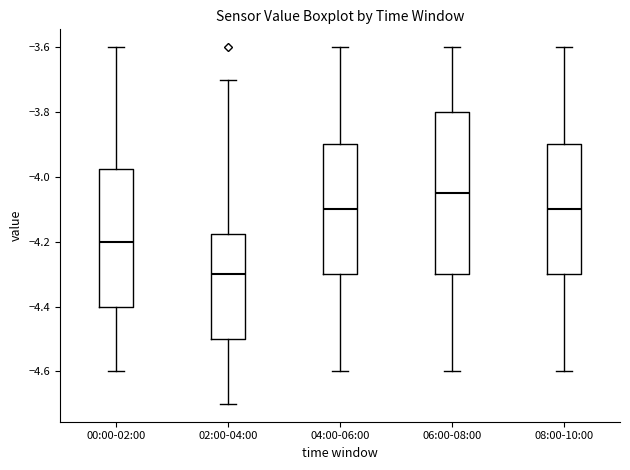

Reading left to right, read every box against the y-axis: the position of its median line, the range the box covers, and the ends of its whiskers. The values are not printed on the chart, so give them approximately, as read against the axis.

00:00-02:00: median -4.20, box -4.40 to -3.98, whiskers -4.60 to -3.60
02:00-04:00: median -4.30, box -4.50 to -4.18, whiskers -4.70 to -3.70
04:00-06:00: median -4.10, box -4.30 to -3.90, whiskers -4.60 to -3.60
06:00-08:00: median -4.04, box -4.30 to -3.80, whiskers -4.60 to -3.60
08:00-10:00: median -4.10, box -4.30 to -3.90, whiskers -4.60 to -3.60